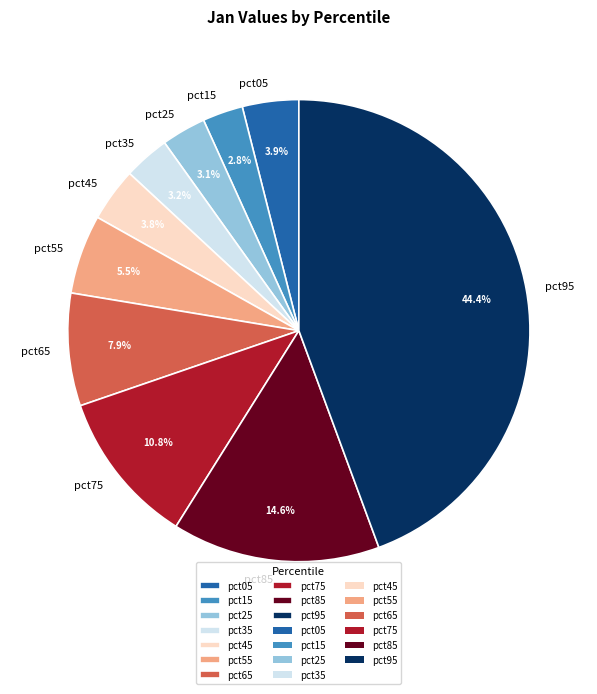

How many segments does this pie chart have?

10